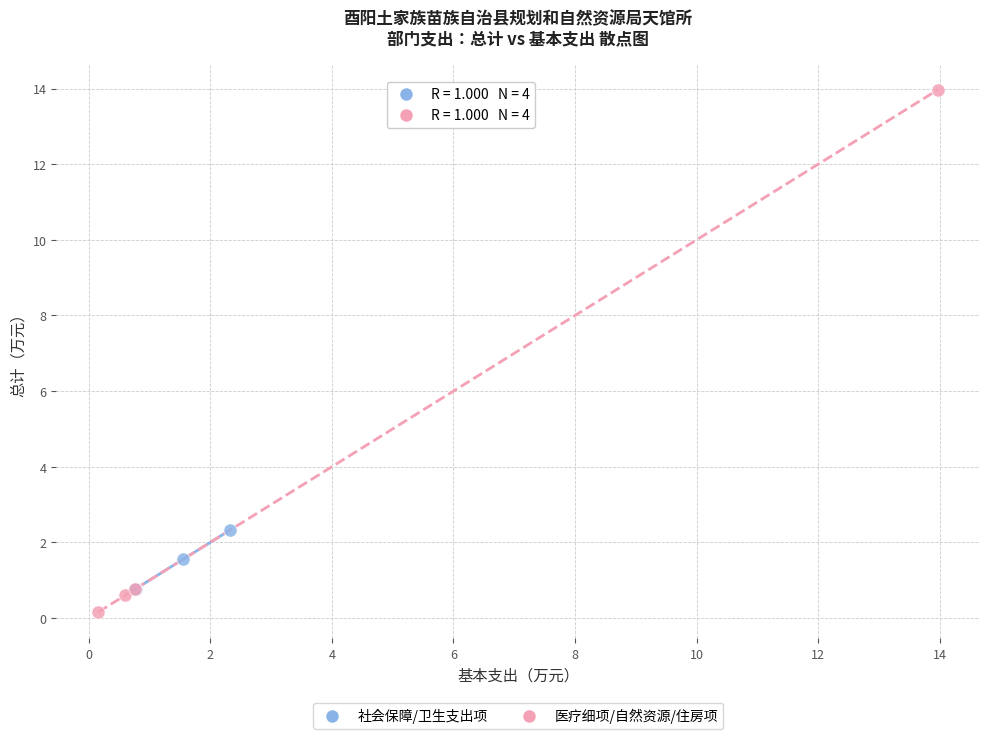

Which series has the widest spread of Y values?

医疗细项/自然资源/住房项